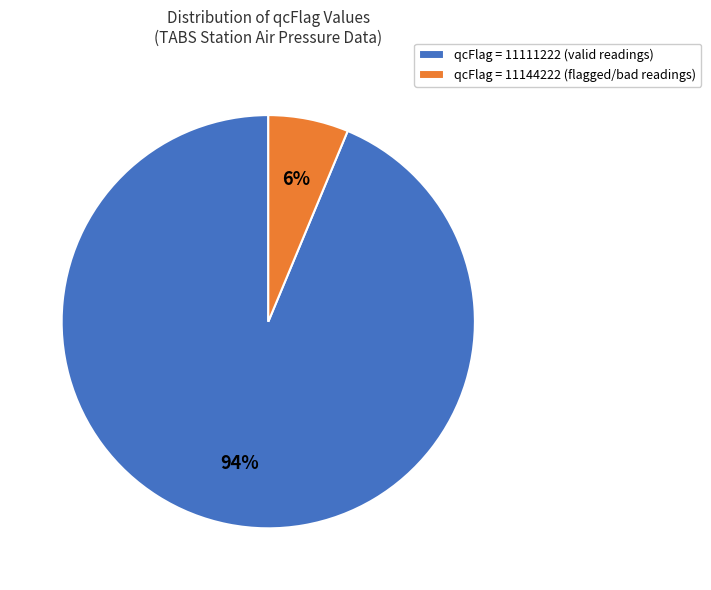

Which has a higher value, qcFlag = 11111222 (valid readings) or qcFlag = 11144222 (flagged/bad readings)?

qcFlag = 11111222 (valid readings)